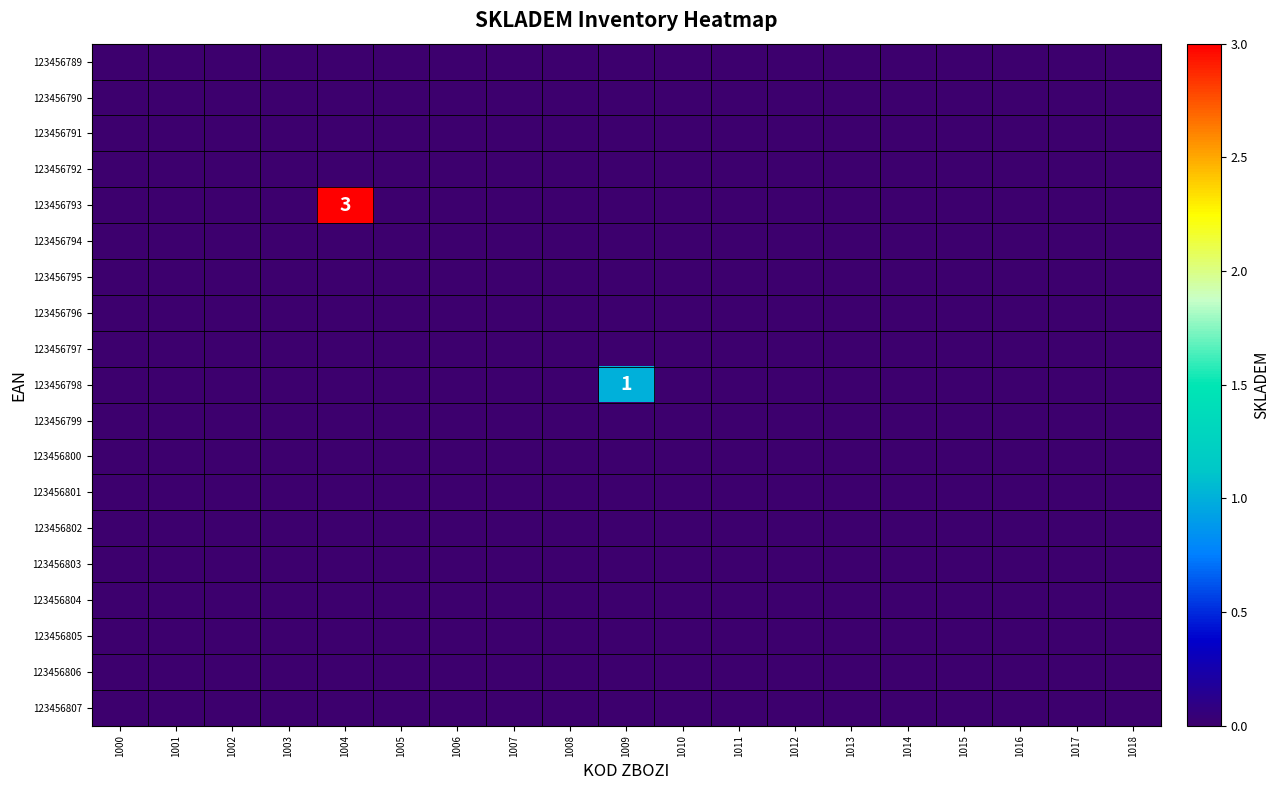

Rank the series at 1002 from lowest to highest value.

123456789, 123456790, 123456791, 123456792, 123456793, 123456794, 123456795, 123456796, 123456797, 123456798, 123456799, 123456800, 123456801, 123456802, 123456803, 123456804, 123456805, 123456806, 123456807